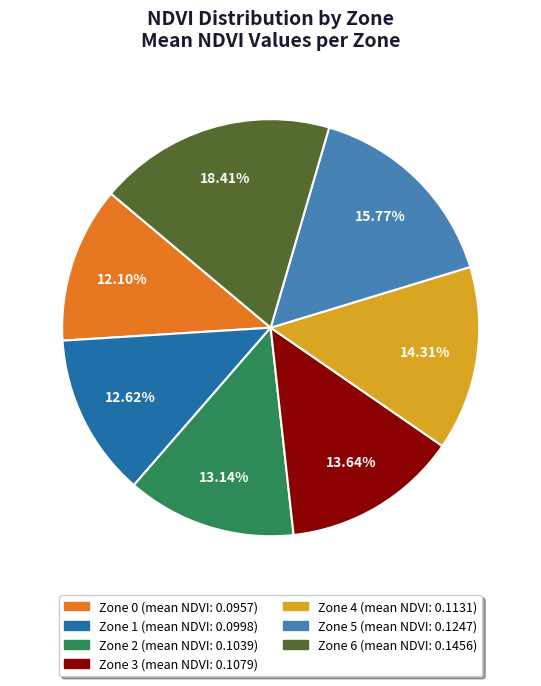

Count the number of slices in the pie.

7